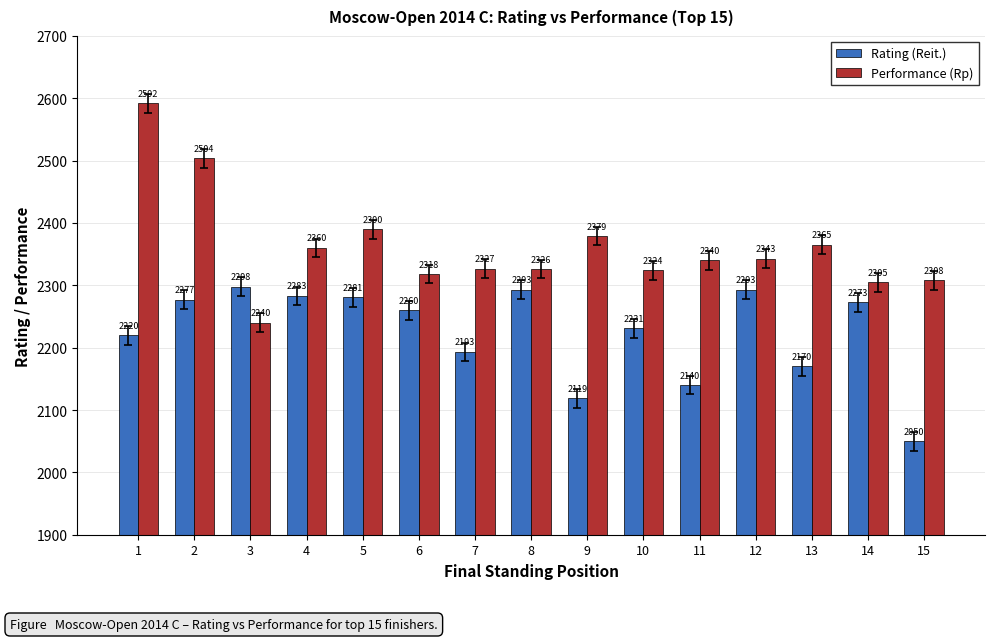

Reading right to left, list all the values displayed in this chart.

Rating (Reit.): 15=2050	14=2273	13=2170	12=2293	11=2140	10=2231	9=2119	8=2293	7=2193	6=2260	5=2281	4=2283	3=2298	2=2277	1=2220
Performance (Rp): 15=2308	14=2305	13=2365	12=2343	11=2340	10=2324	9=2379	8=2326	7=2327	6=2318	5=2390	4=2360	3=2240	2=2504	1=2592